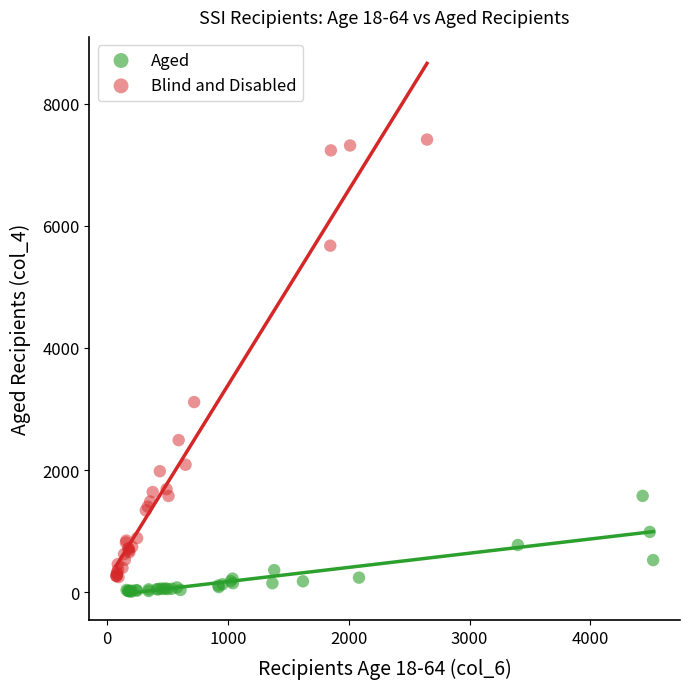

What are all the series names shown in the legend?

Aged, Blind and Disabled